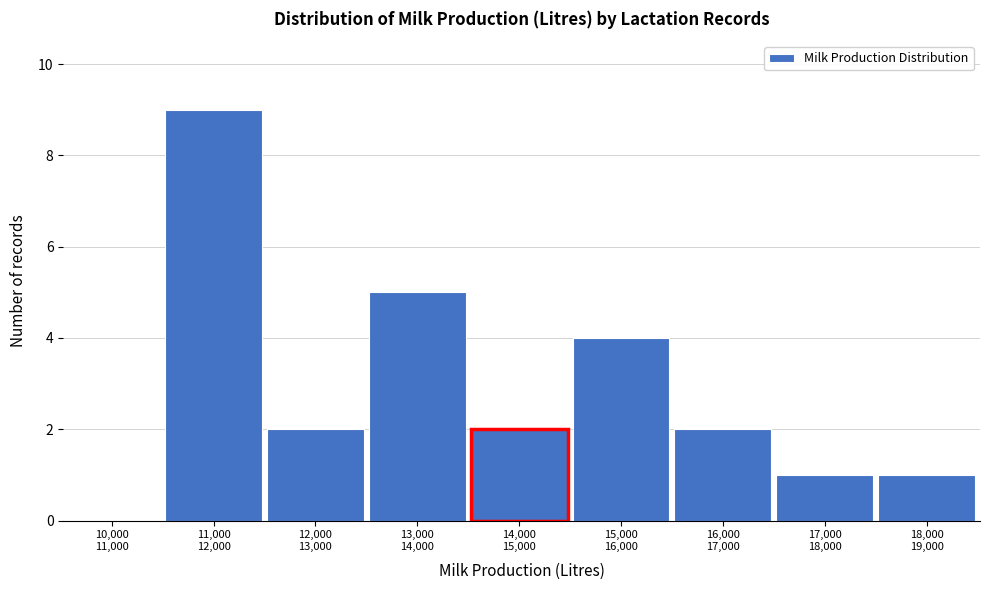

What is the sum of all values?

26